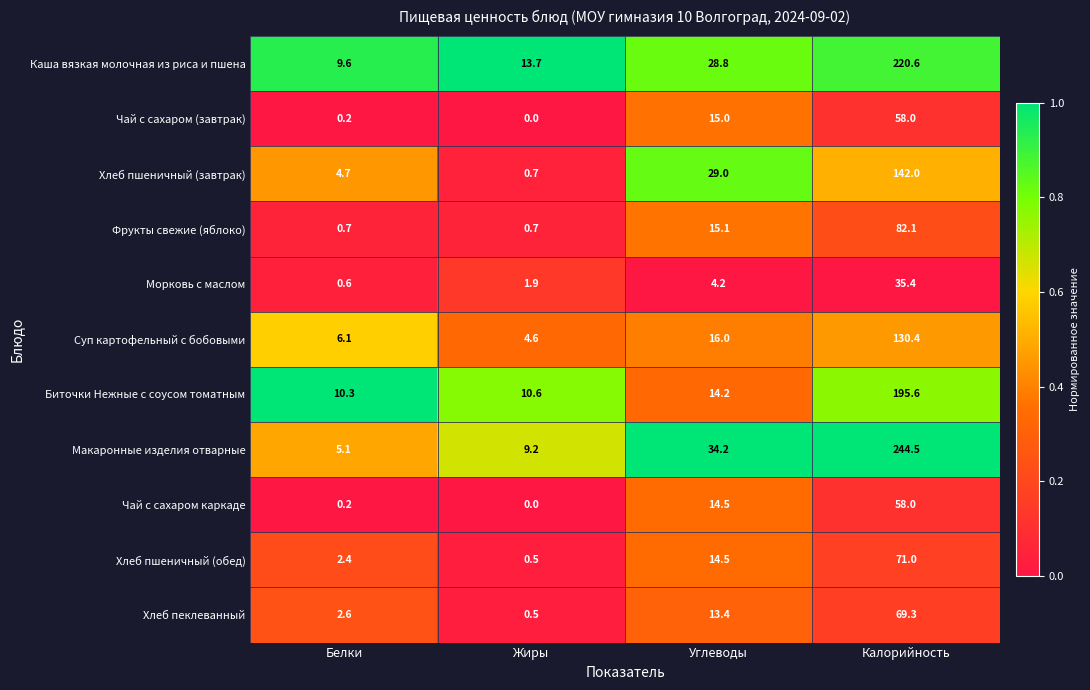

At how many categories does at least one series exceed 0?

4